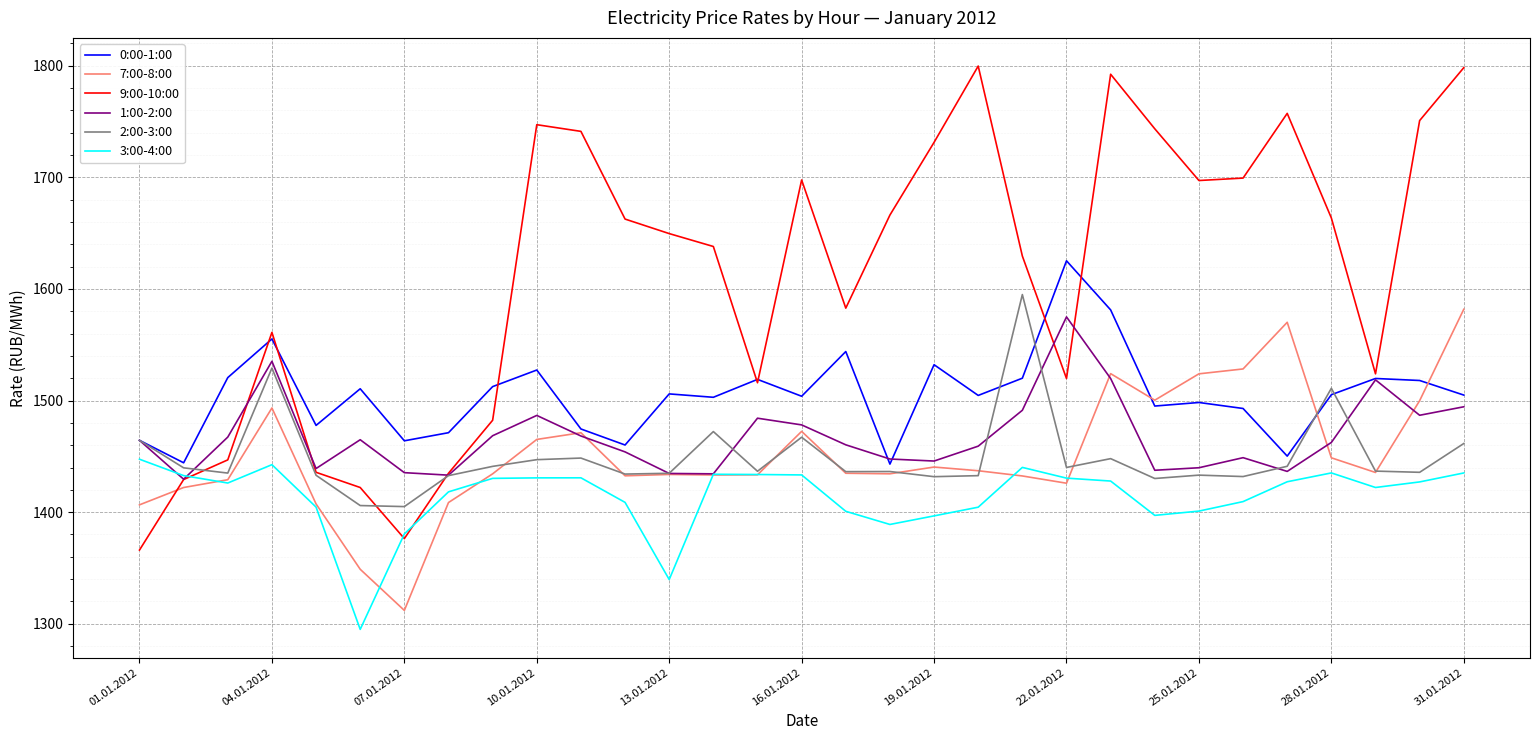

Which series has the widest spread of values?

9:00-10:00